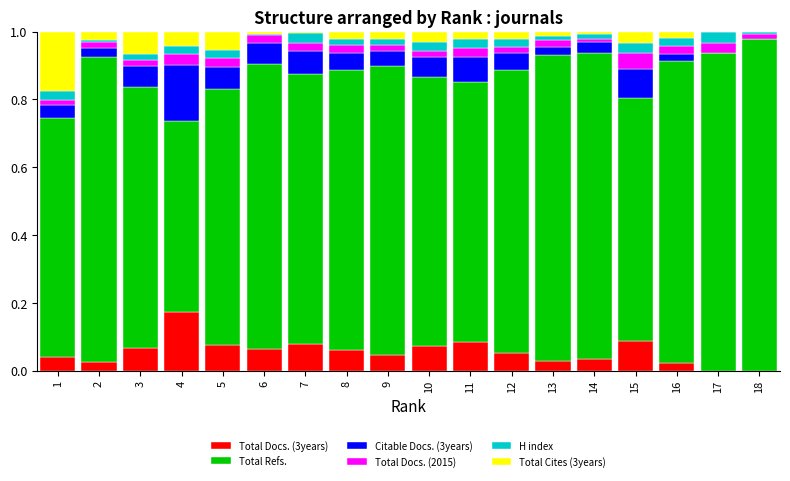

The value of Total Docs. (3years) at 14 is 0.0. True or false?

True